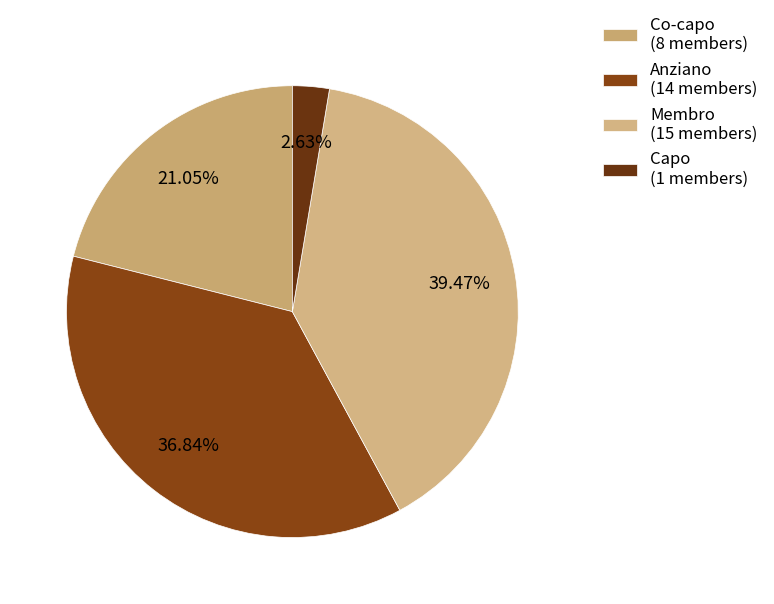

True or false: Capo accounts for 3% of the total.

True